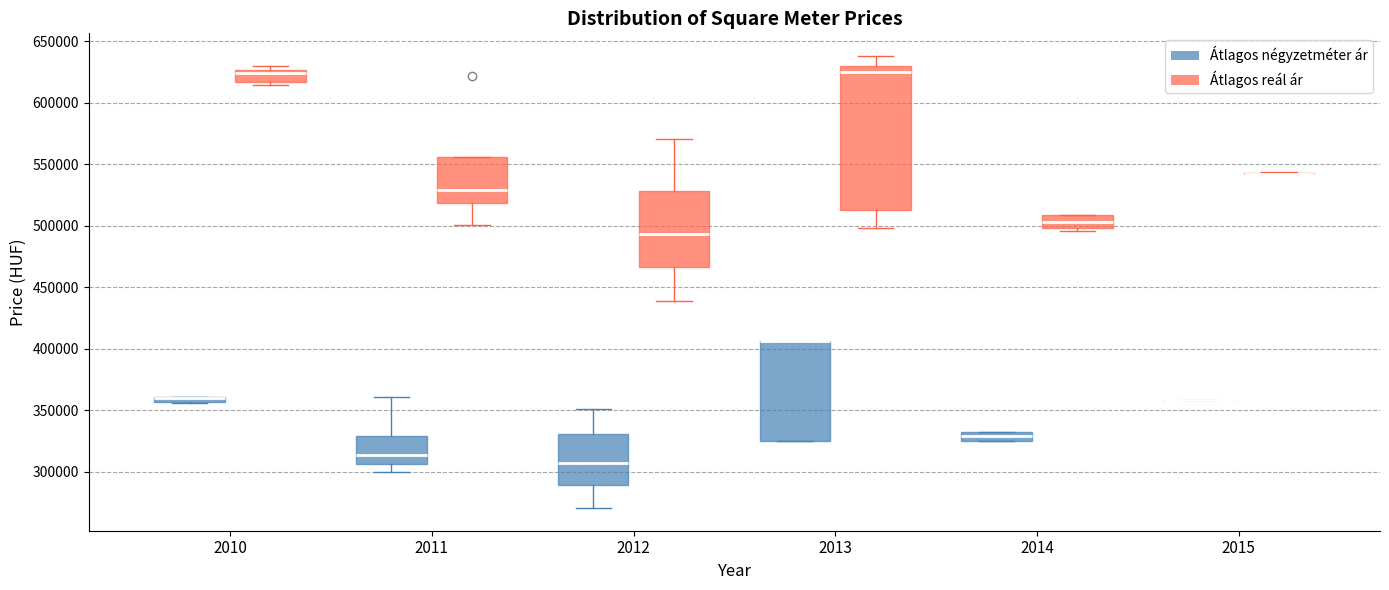

Comparing the boxes themselves (not the whiskers), which one is the tallest?

2013 (Átlagos reál ár)